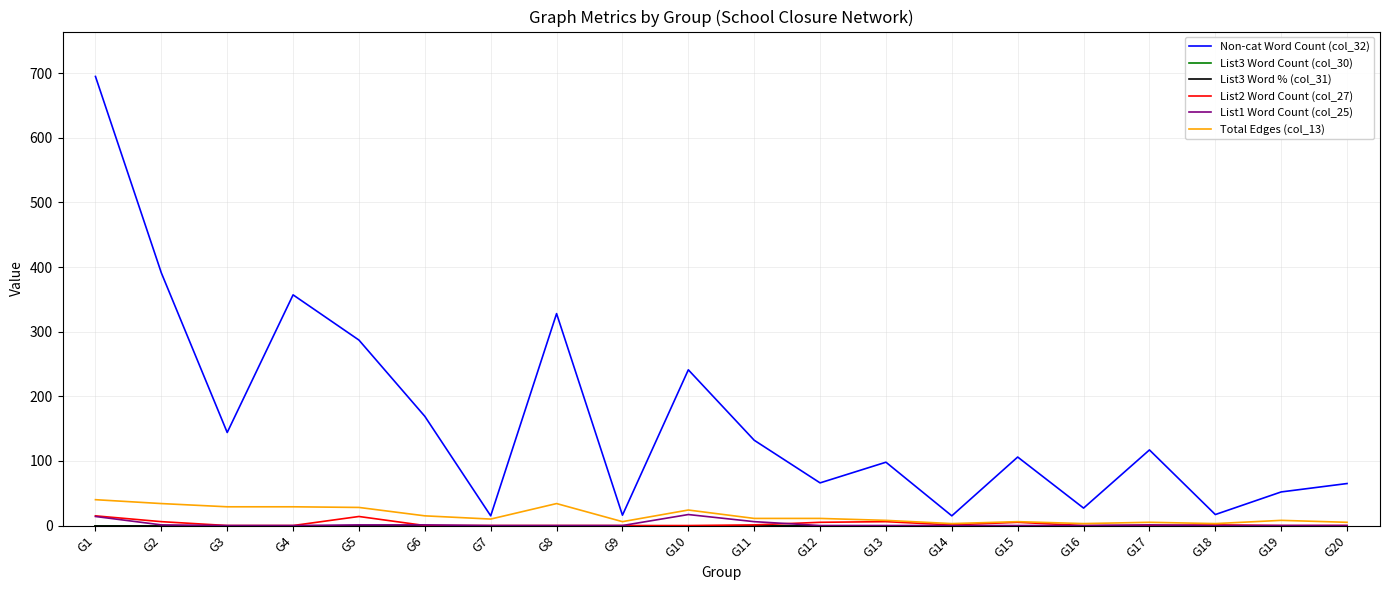

In Total Edges (col_13), how many points are lower than both neighbors (excluding endpoints)?

5